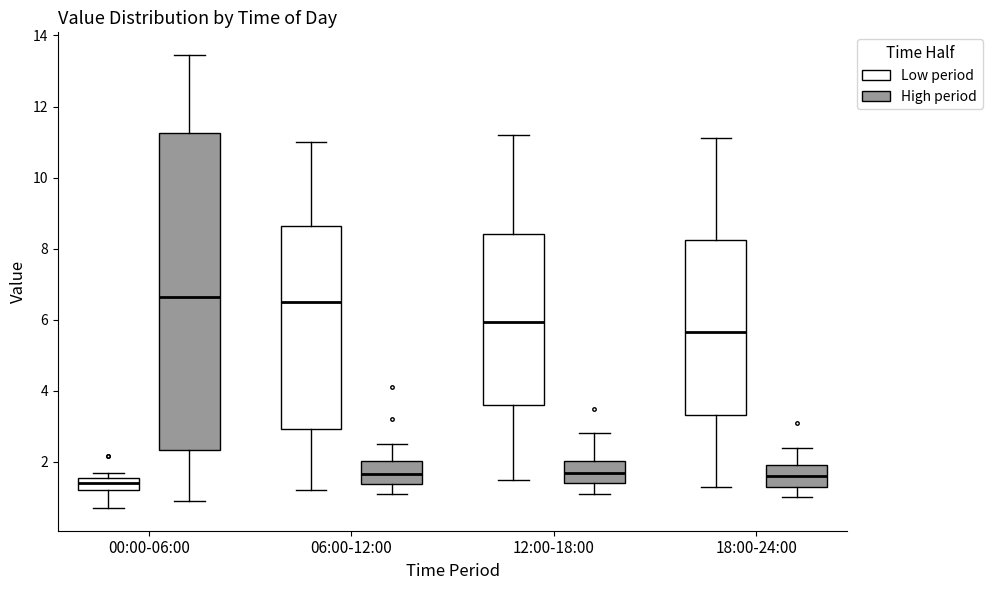

Reading left to right, read every box against the y-axis: the position of its median line, the range the box covers, and the ends of its whiskers. The values are not printed on the chart, so give them approximately, as read against the axis.

00:00-06:00 (Low period): median 1.4, box 1.2 to 1.6, whiskers 0.8 to 1.8
00:00-06:00 (High period): median 6.6, box 2.4 to 11.2, whiskers 1.0 to 13.4
06:00-12:00 (Low period): median 6.6, box 3.0 to 8.6, whiskers 1.2 to 11.0
06:00-12:00 (High period): median 1.6, box 1.4 to 2.0, whiskers 1.2 to 2.6
12:00-18:00 (Low period): median 6.0, box 3.6 to 8.4, whiskers 1.6 to 11.2
12:00-18:00 (High period): median 1.8, box 1.4 to 2.0, whiskers 1.2 to 2.8
18:00-24:00 (Low period): median 5.6, box 3.4 to 8.2, whiskers 1.4 to 11.2
18:00-24:00 (High period): median 1.6, box 1.4 to 2.0, whiskers 1.0 to 2.4